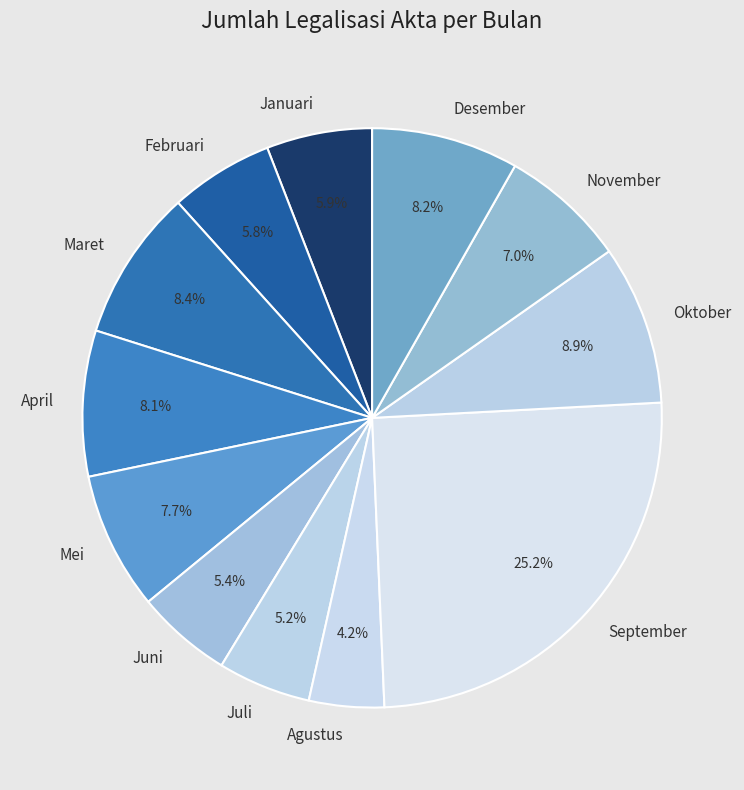

Which has a higher value, Februari or Oktober?

Oktober